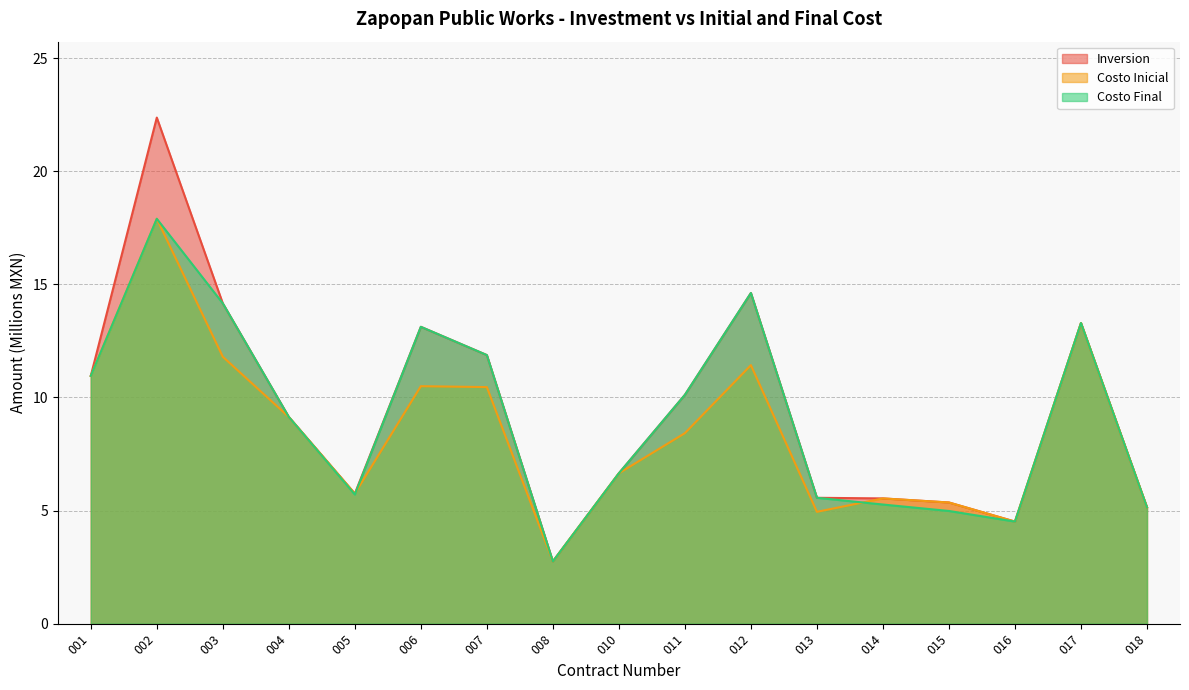

How many values in the Inversion series exceed 9?

9